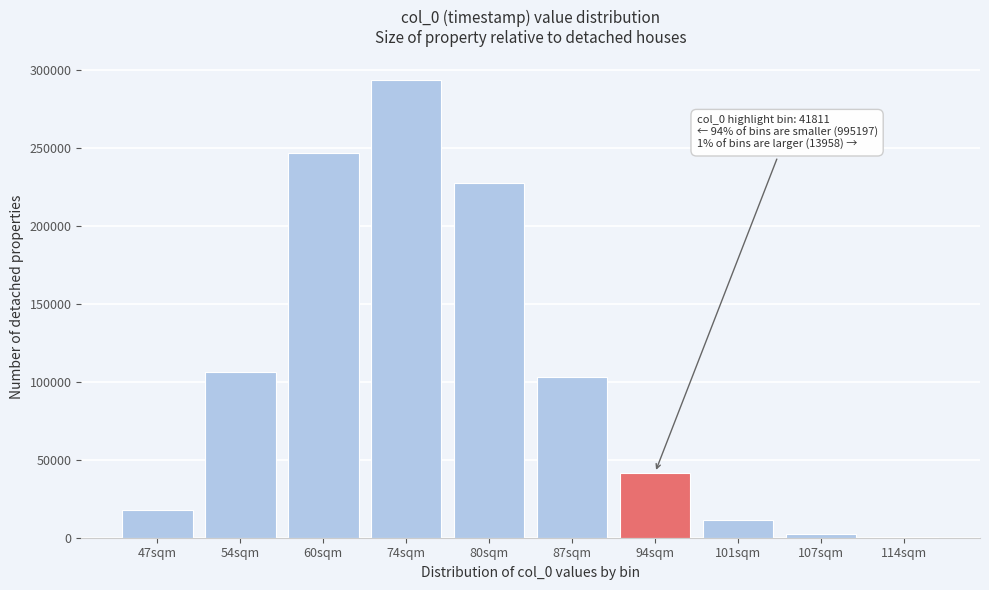

Reading left to right, extract all data points from this chart.

47sqm=17802	54sqm=106527	60sqm=246587	74sqm=293752	80sqm=227631	87sqm=102898	94sqm=41811	101sqm=11218	107sqm=2357	114sqm=383